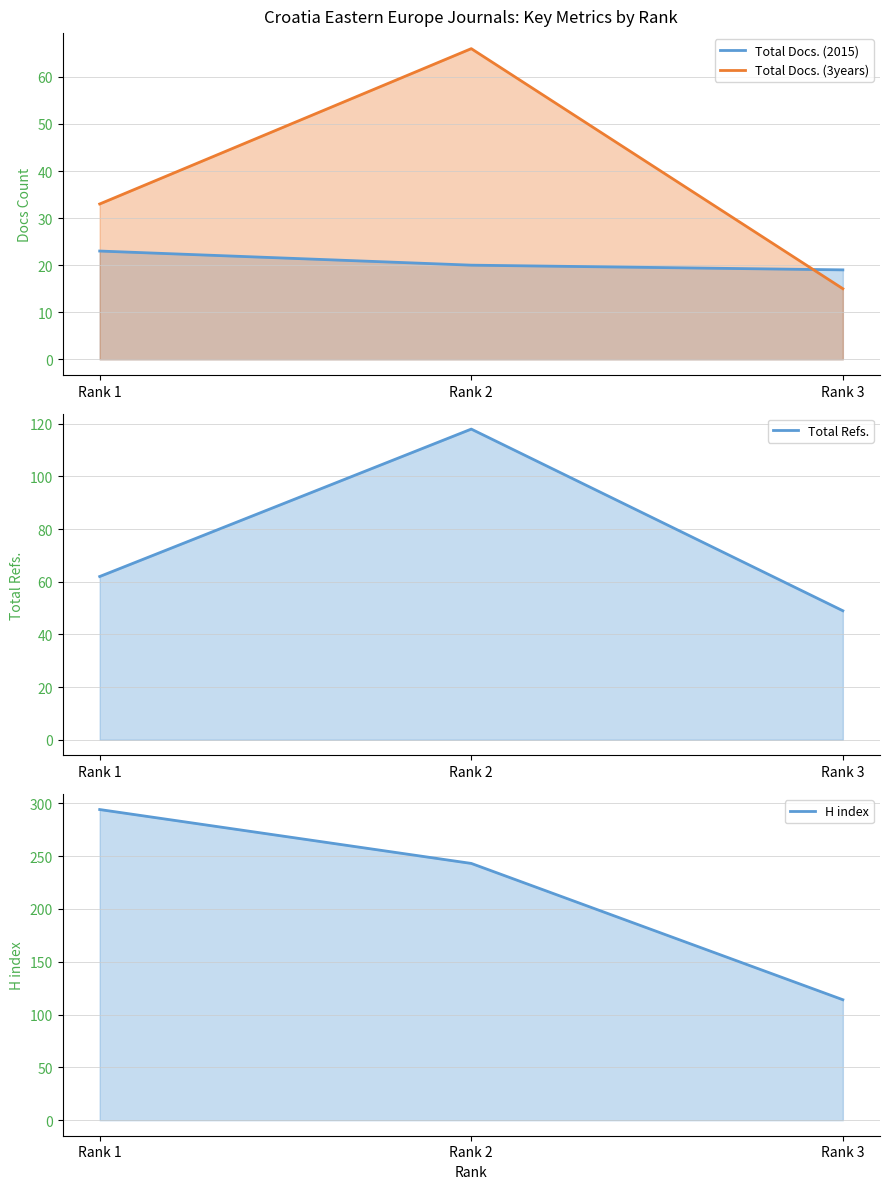

Reading left to right, list all the values displayed in this chart.

Total Docs. (2015): Rank 1=23	Rank 2=20	Rank 3=19
Total Docs. (3years): Rank 1=33	Rank 2=66	Rank 3=15
Total Refs.: Rank 1=62	Rank 2=118	Rank 3=49
H index: Rank 1=294	Rank 2=243	Rank 3=114